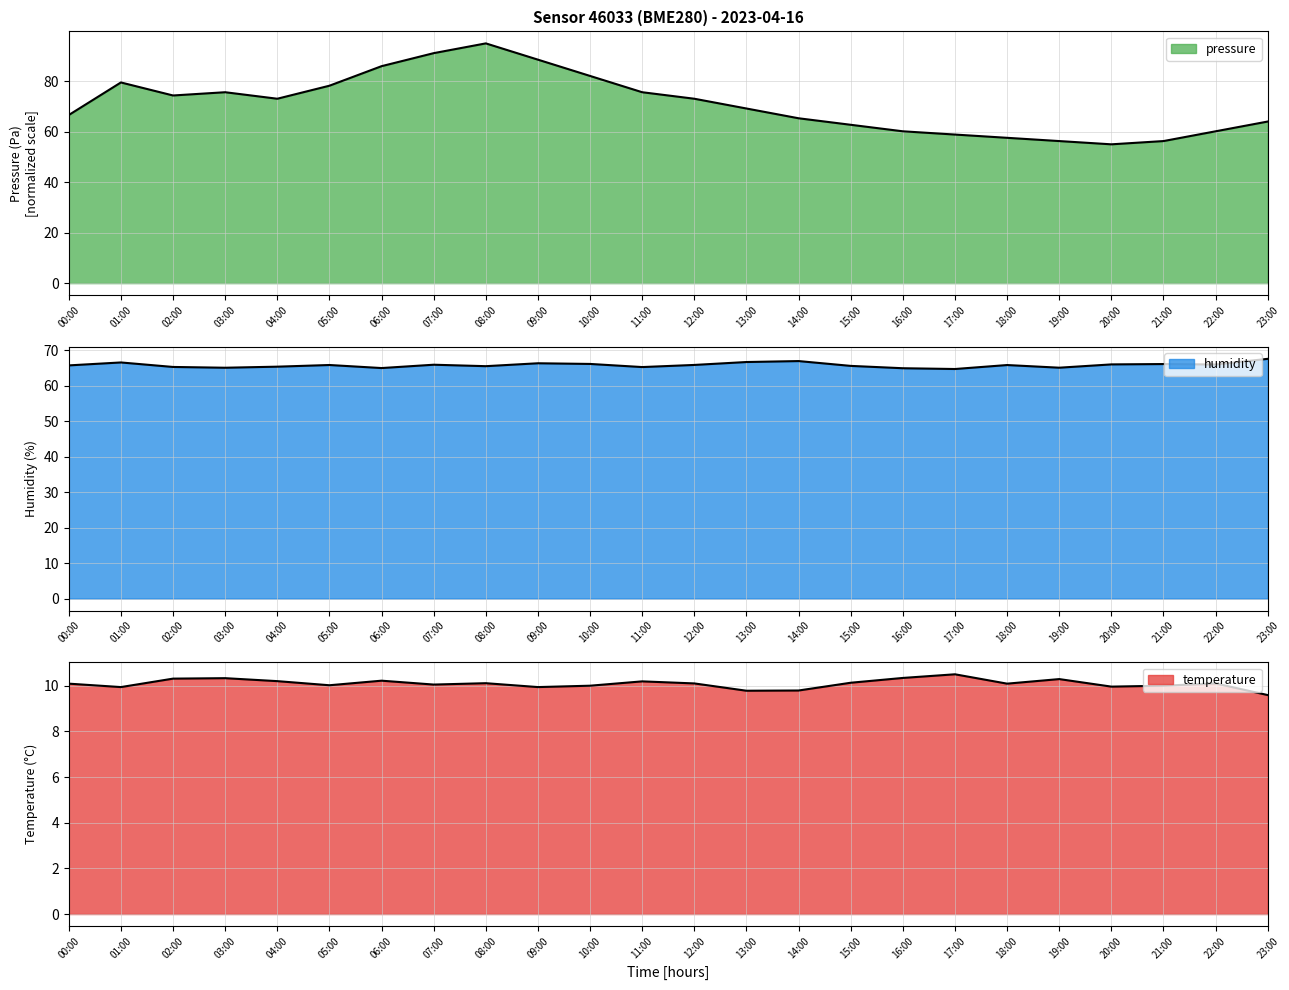

True or false: pressure and temperature cross at least once.

False